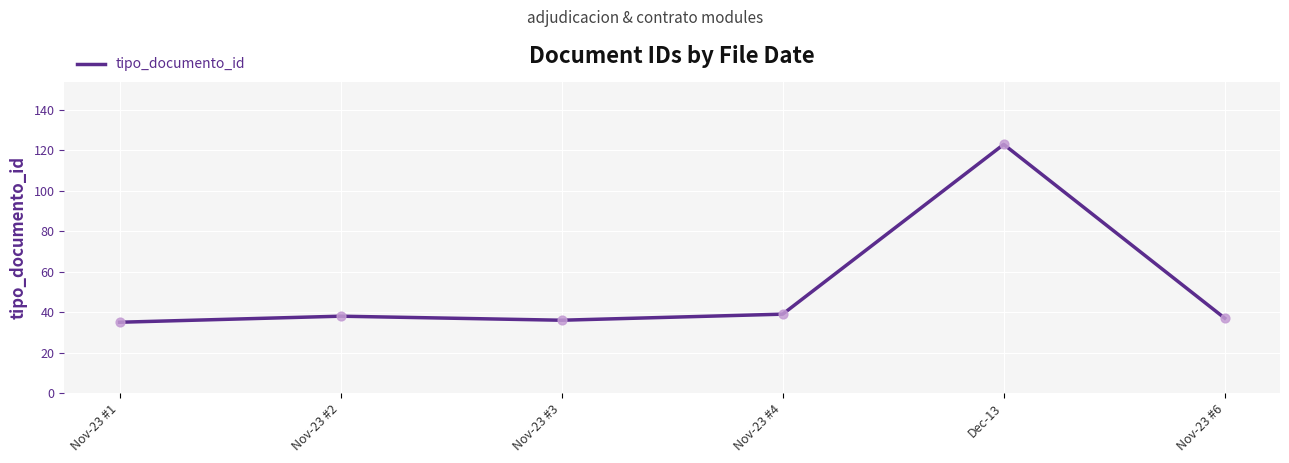

What is the change in value from Nov-23 #4 to Dec-13?

+84